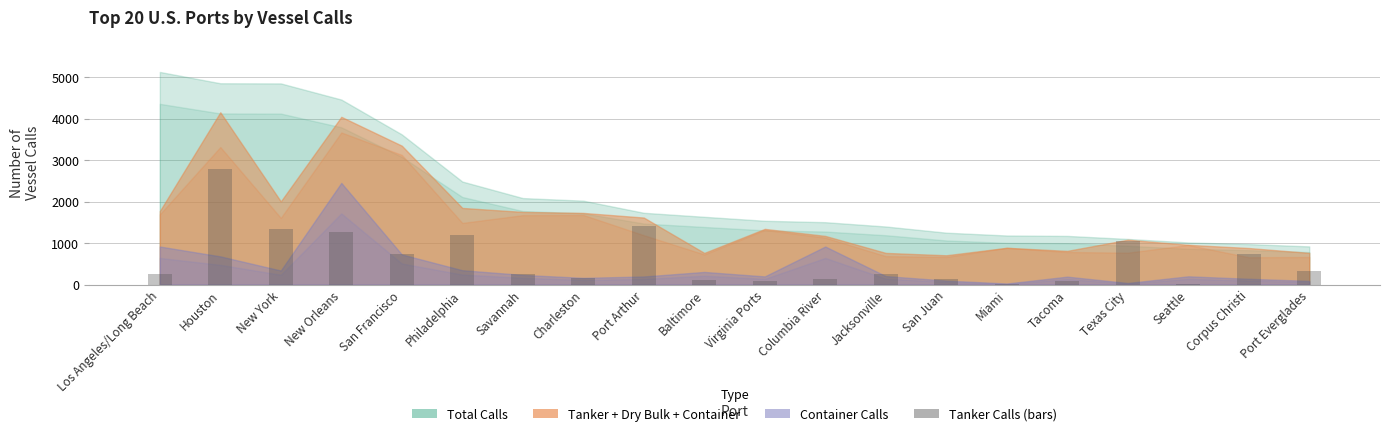

What is the change in value from Baltimore to Jacksonville?

+139